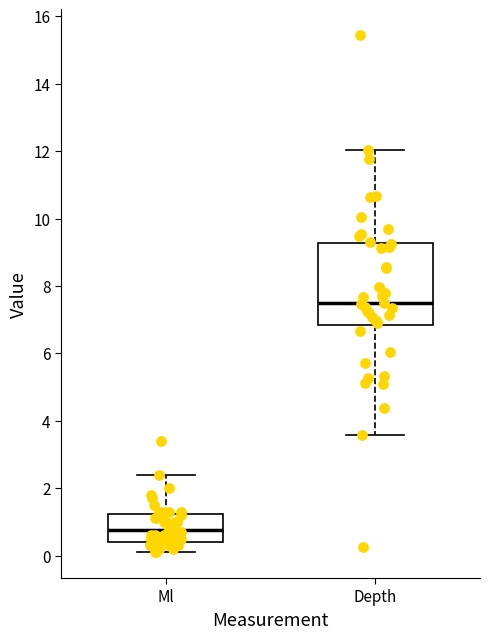

Where is the lower edge of the box for Depth on the y-axis? The values are not printed on the chart, so give them approximately, as read against the axis.

6.8